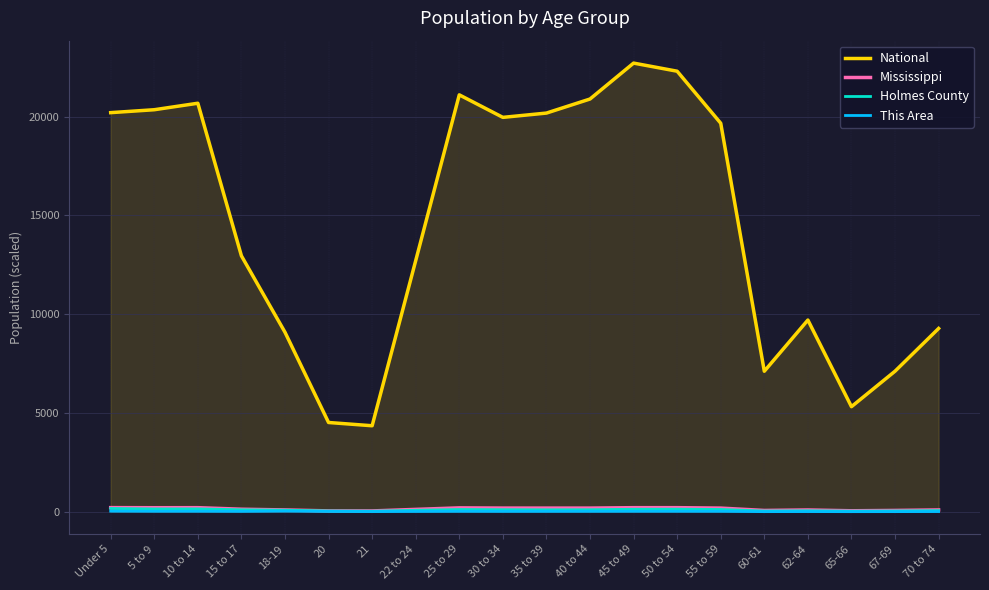

At which category is the sum across all series the highest?

45 to 49